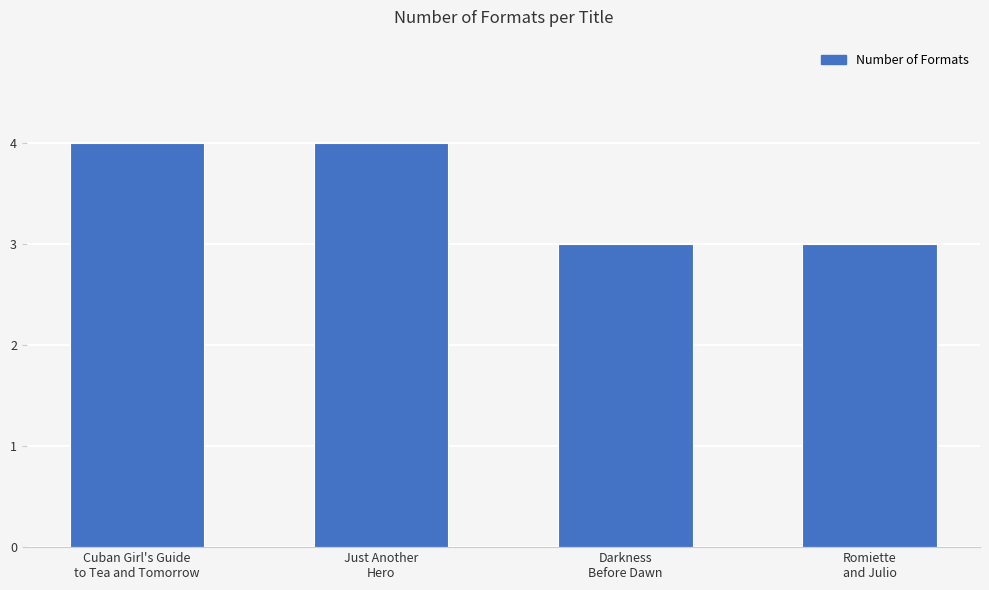

Reading left to right, extract all data points from this chart.

4	4	3	3